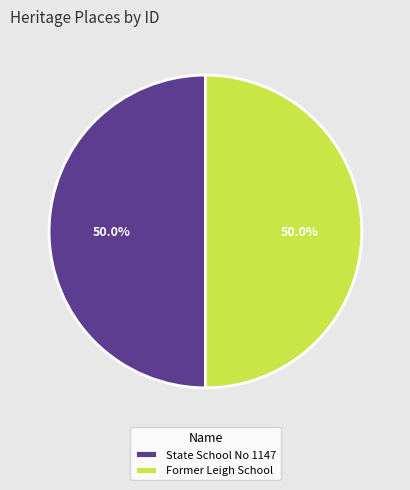

What is the ratio of the value at Former Leigh School to the value at State School No 1147?

1.0